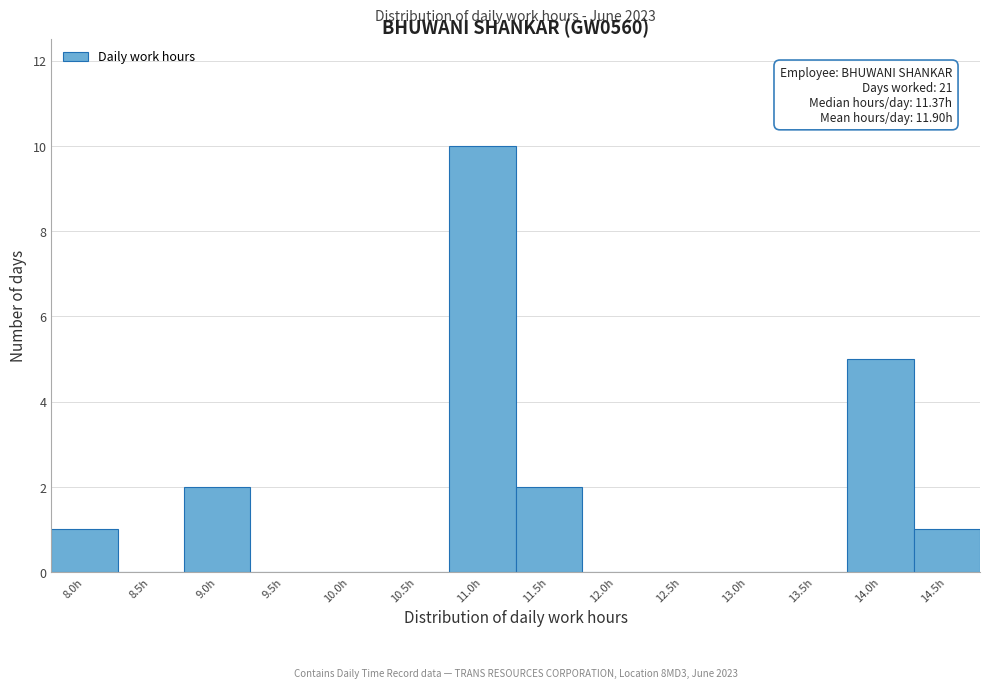

Reading left to right, transcribe all the data shown in this chart.

8.0h=1	8.5h=0	9.0h=2	9.5h=0	10.0h=0	10.5h=0	11.0h=10	11.5h=2	12.0h=0	12.5h=0	13.0h=0	13.5h=0	14.0h=5	14.5h=1